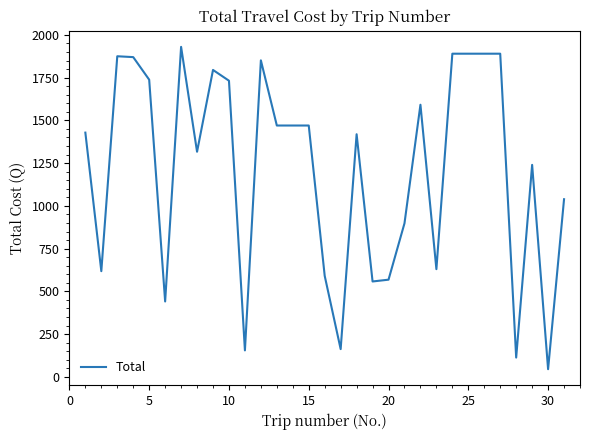

What is the difference between the maximum and minimum values?

1885.0